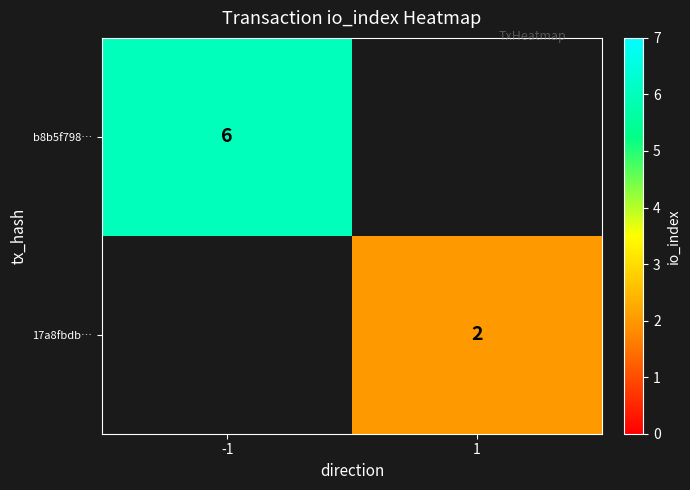

At how many categories does at least one series exceed 5?

1